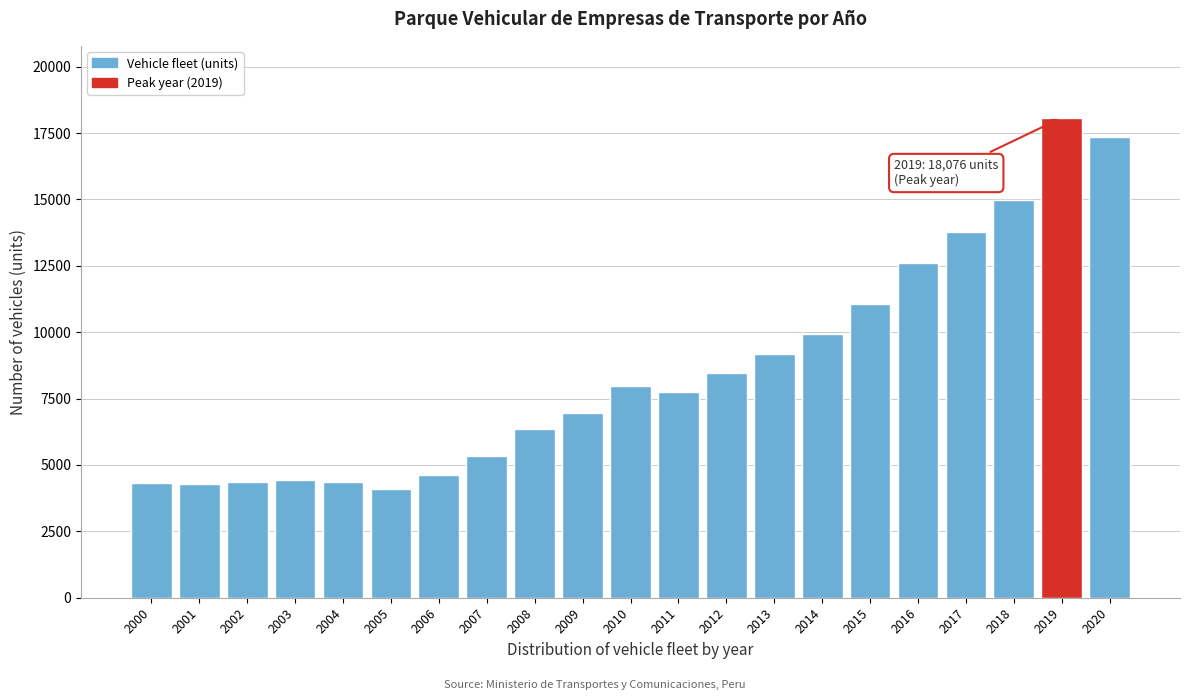

What is the value of the 19th bar from the left?

14986